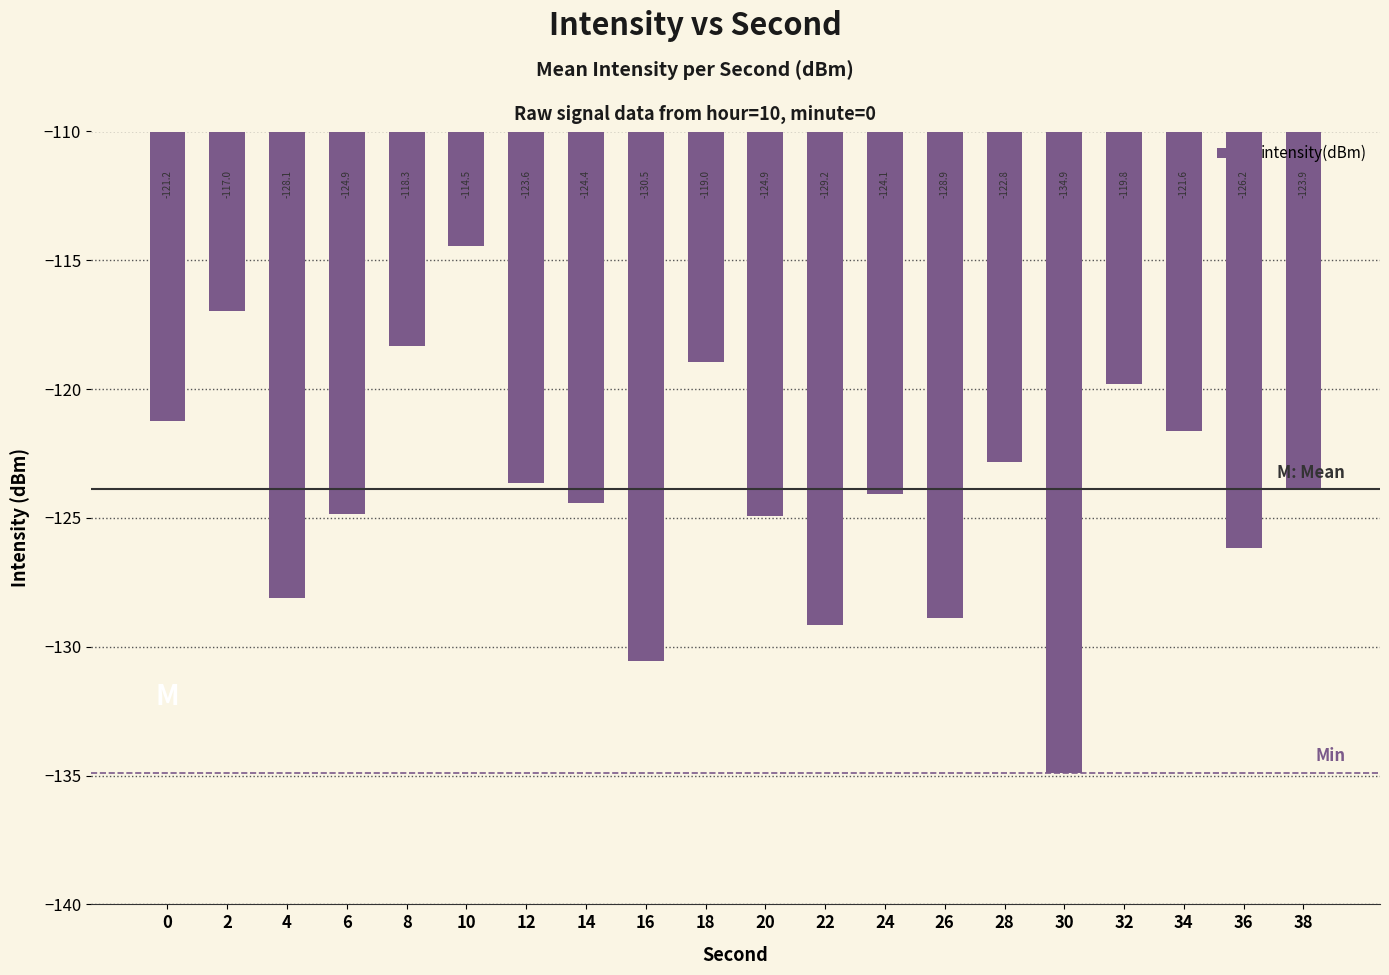

Reading left to right, what are all the values shown in this chart?

-121.2	-117.0	-128.1	-124.9	-118.3	-114.5	-123.6	-124.4	-130.5	-119.0	-124.9	-129.2	-124.1	-128.9	-122.8	-134.9	-119.8	-121.6	-126.2	-123.9